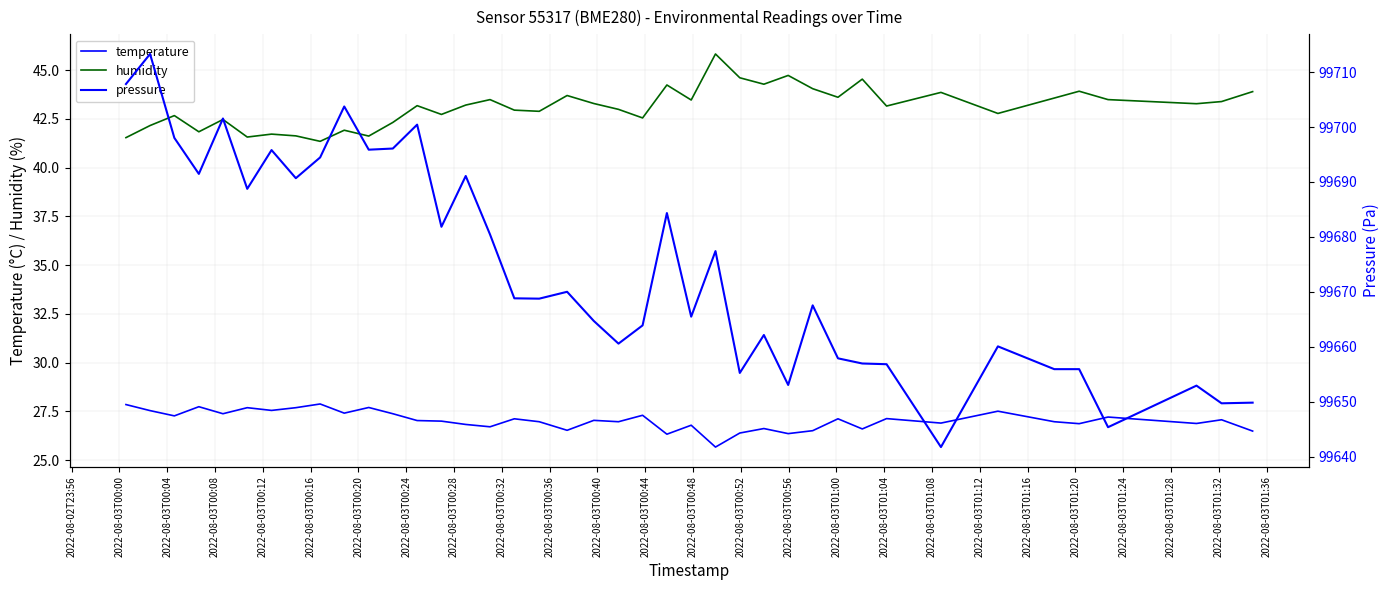

True or false: temperature and humidity intersect in this chart.

False